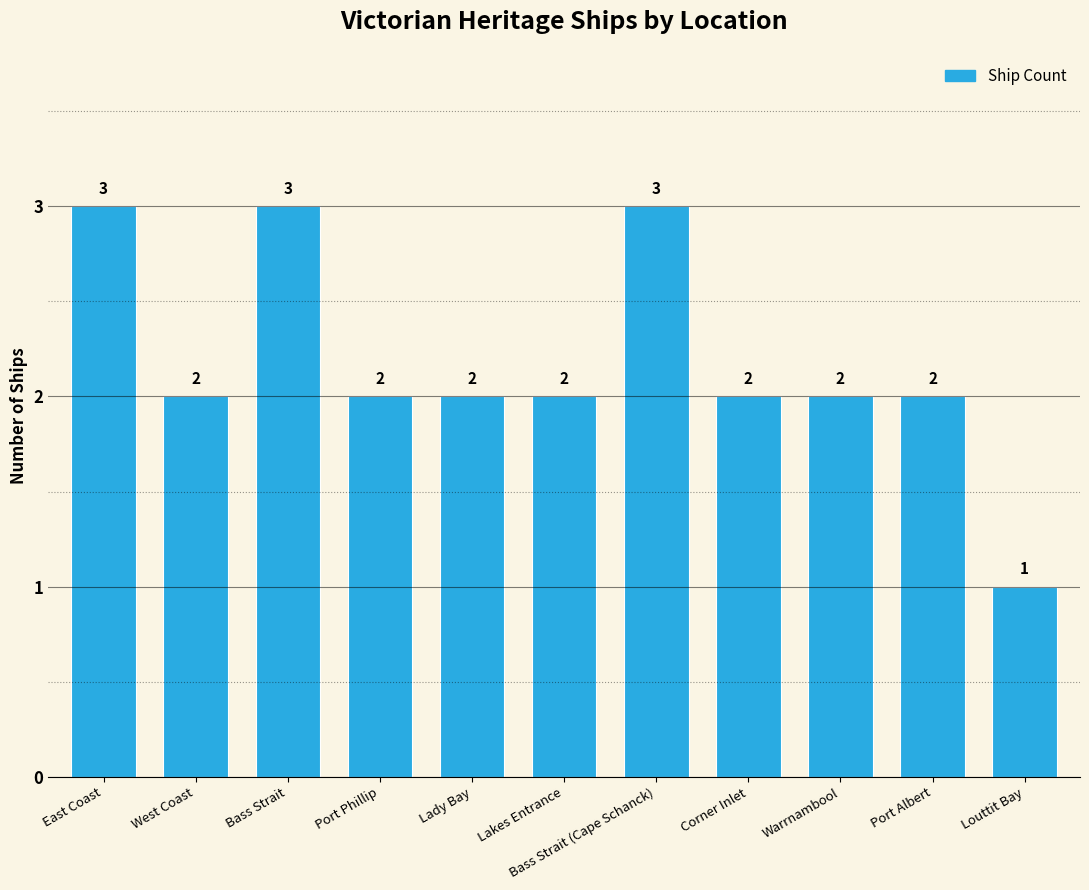

Between Bass Strait and Lakes Entrance, which is larger?

Bass Strait